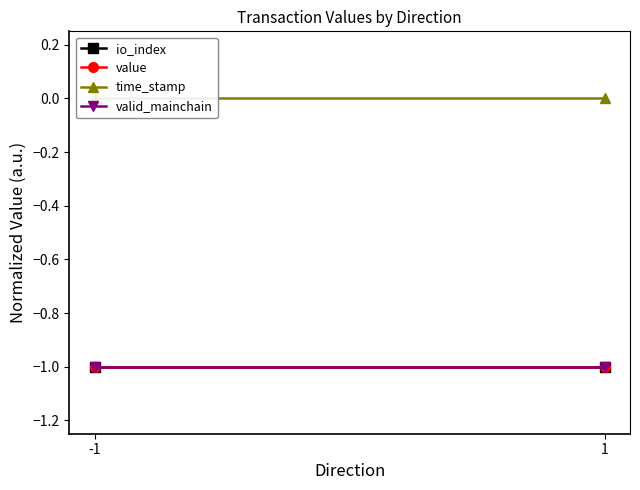

Which series has the largest range (max minus min)?

time_stamp